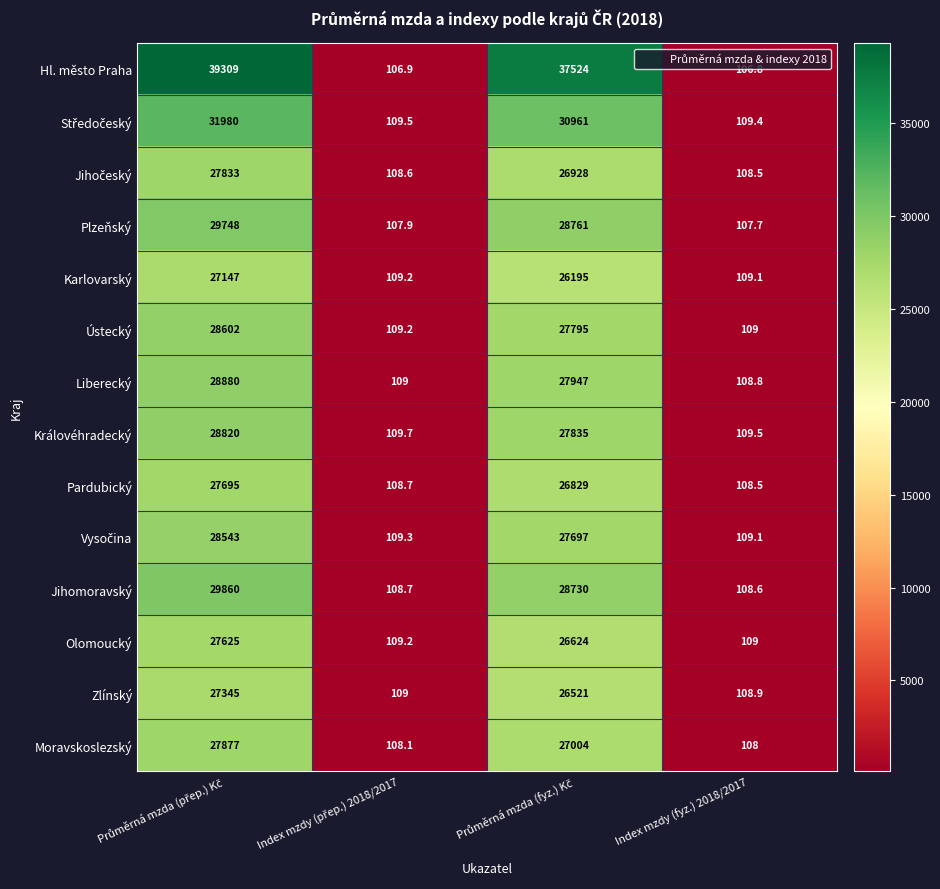

What is the minimum value for Olomoucký?

109.0